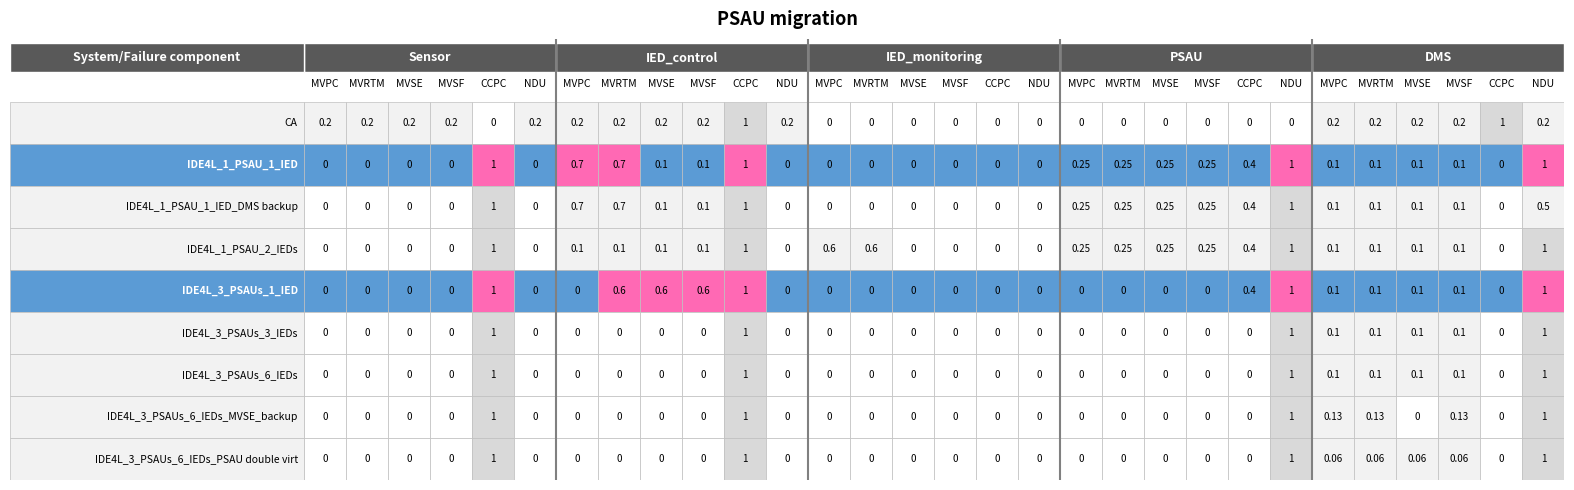

Rank the categories by IDE4L_3_PSAUs_6_IEDs_PSAU double virt value from highest to lowest.

4, 10, 23, 29, 24, 25, 26, 27, 0, 1, 2, 3, 5, 6, 7, 8, 9, 11, 12, 13, 14, 15, 16, 17, 18, 19, 20, 21, 22, 28